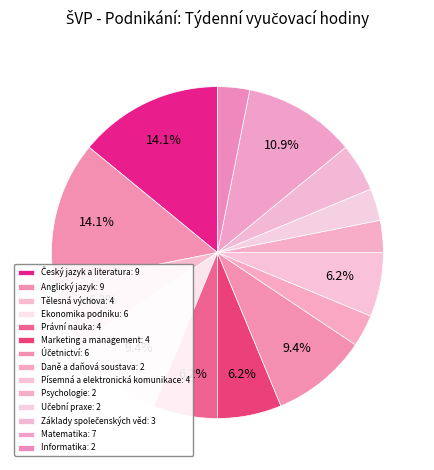

The Základy společenských věd slice represents 5% of the pie. True or false?

True